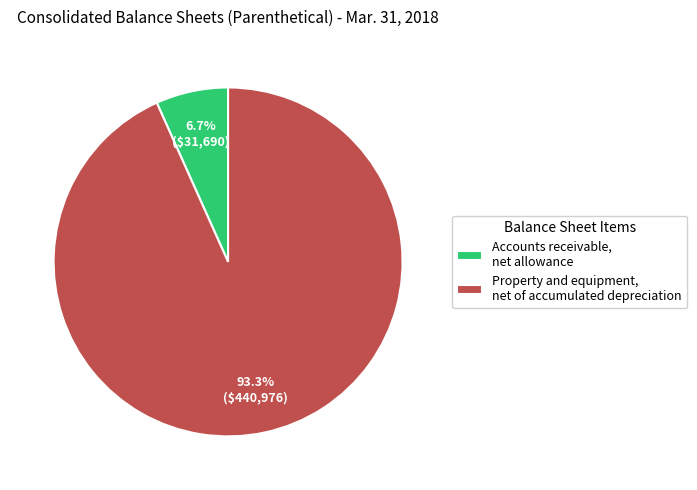

What portion of the pie excludes Accounts receivable, net allowance?

93.3%